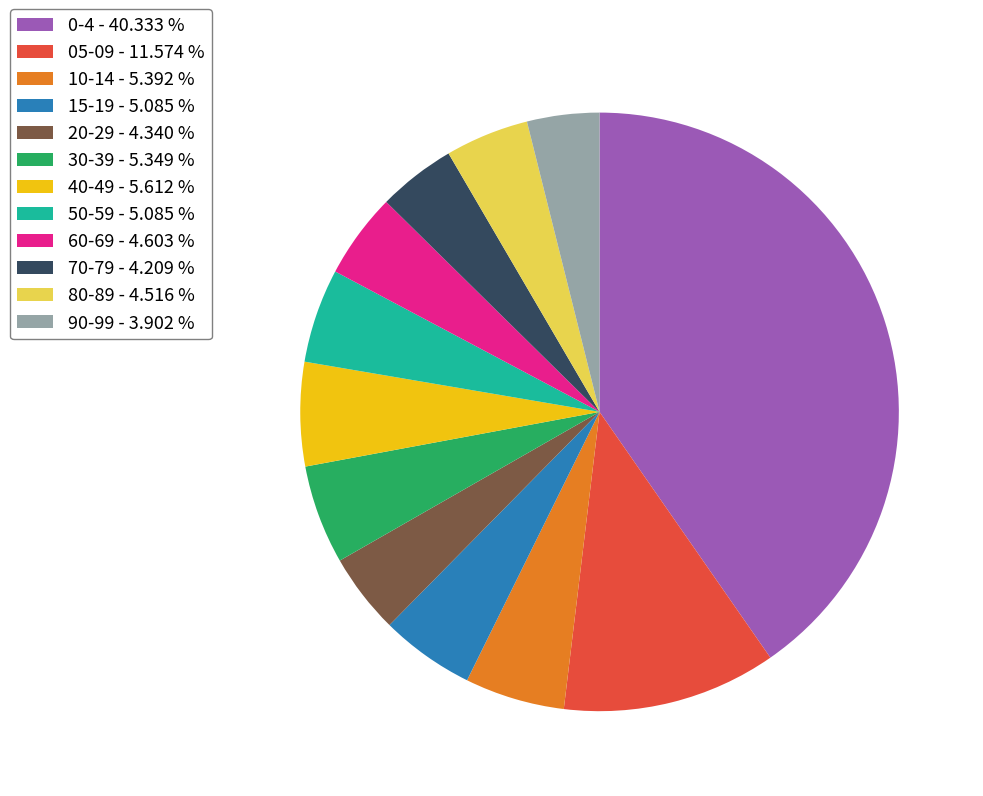

Between 70-79 - 4.209 % and 40-49 - 5.612 %, which is larger?

40-49 - 5.612 %